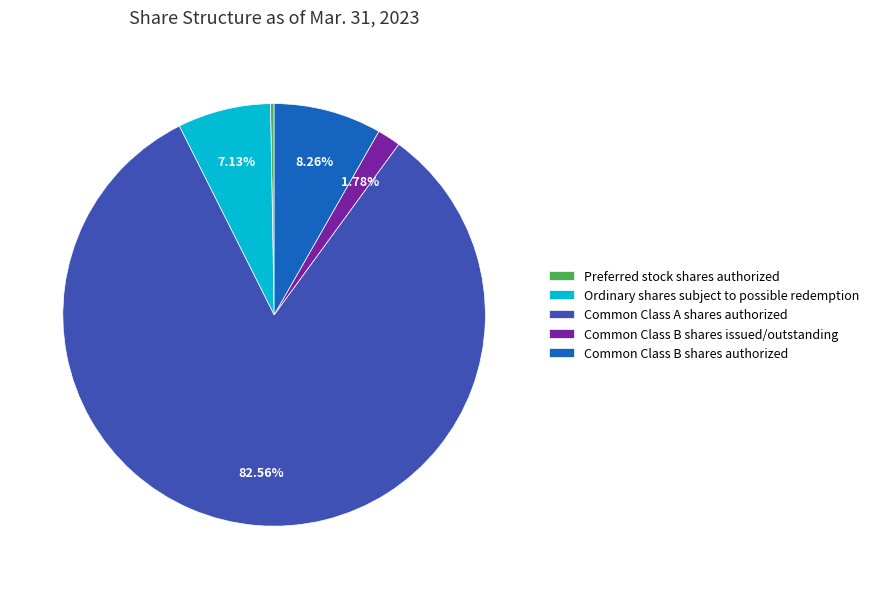

To the nearest percent, what is the combined percentage of Common Class B shares authorized and Common Class A shares authorized?

91%